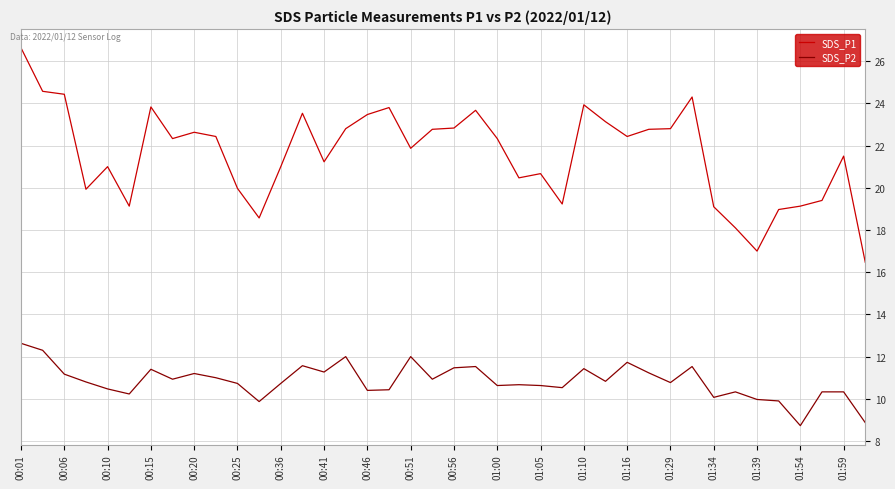

What is the smallest value displayed?

8.7